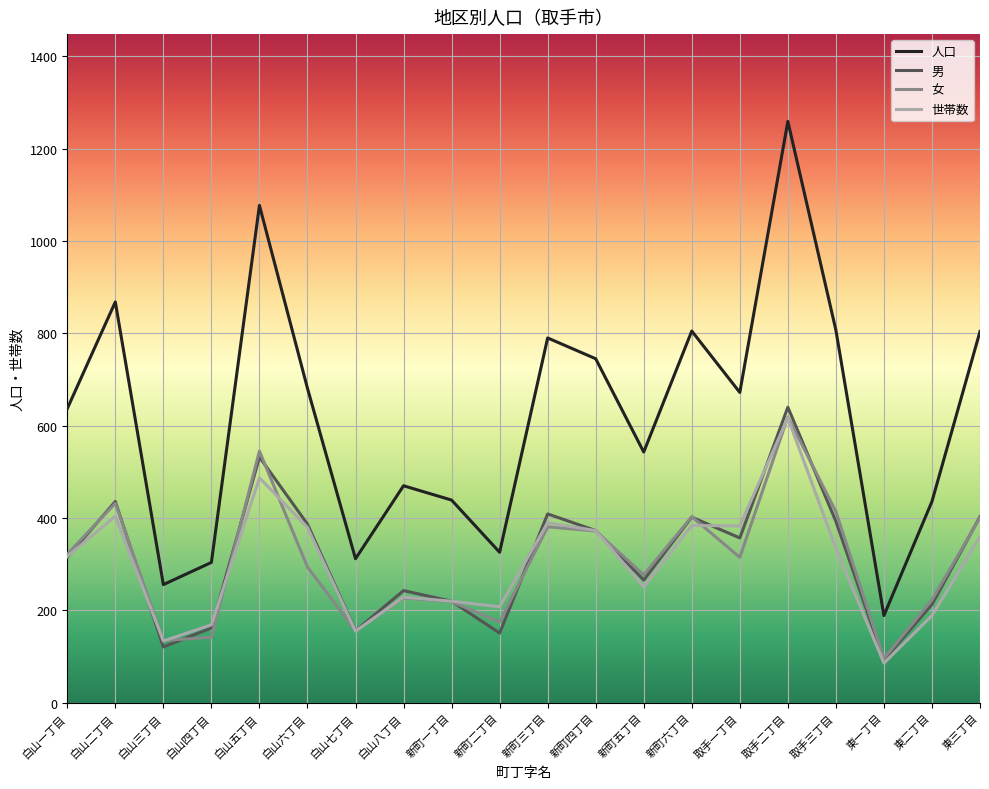

The 女 series shows 189 at 取手一丁目. True or false?

False